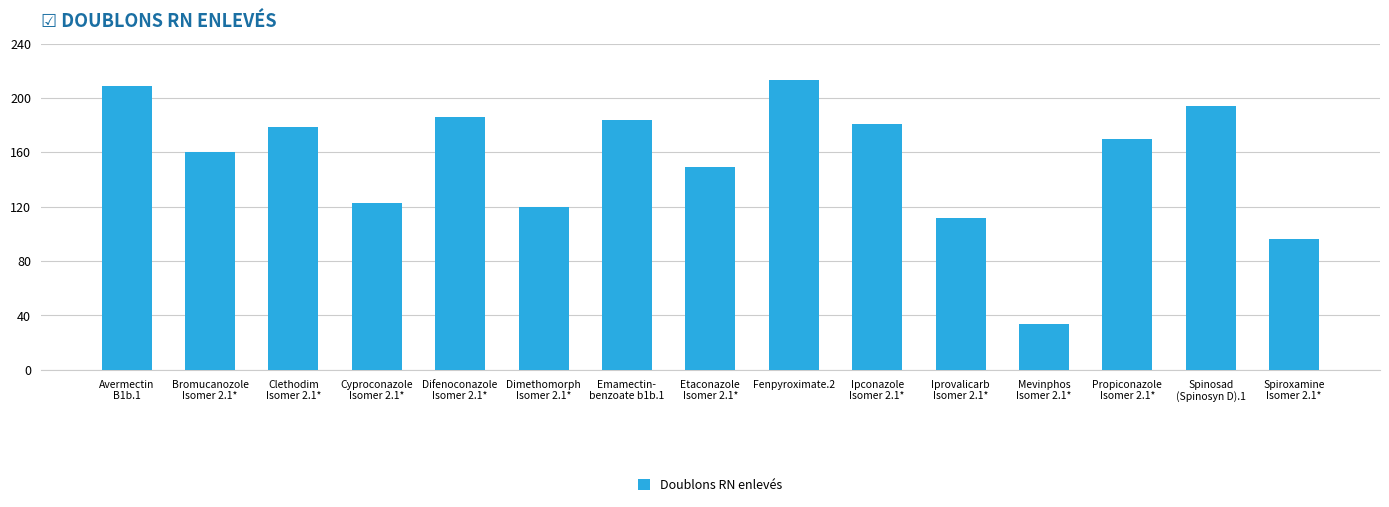

List the labels in order of value, largest first.

Fenpyroximate.2, Avermectin
B1b.1, Spinosad
(Spinosyn D).1, Difenoconazole
Isomer 2.1*, Emamectin-
benzoate b1b.1, Ipconazole
Isomer 2.1*, Clethodim
Isomer 2.1*, Propiconazole
Isomer 2.1*, Bromucanozole
Isomer 2.1*, Etaconazole
Isomer 2.1*, Cyproconazole
Isomer 2.1*, Dimethomorph
Isomer 2.1*, Iprovalicarb
Isomer 2.1*, Spiroxamine
Isomer 2.1*, Mevinphos
Isomer 2.1*